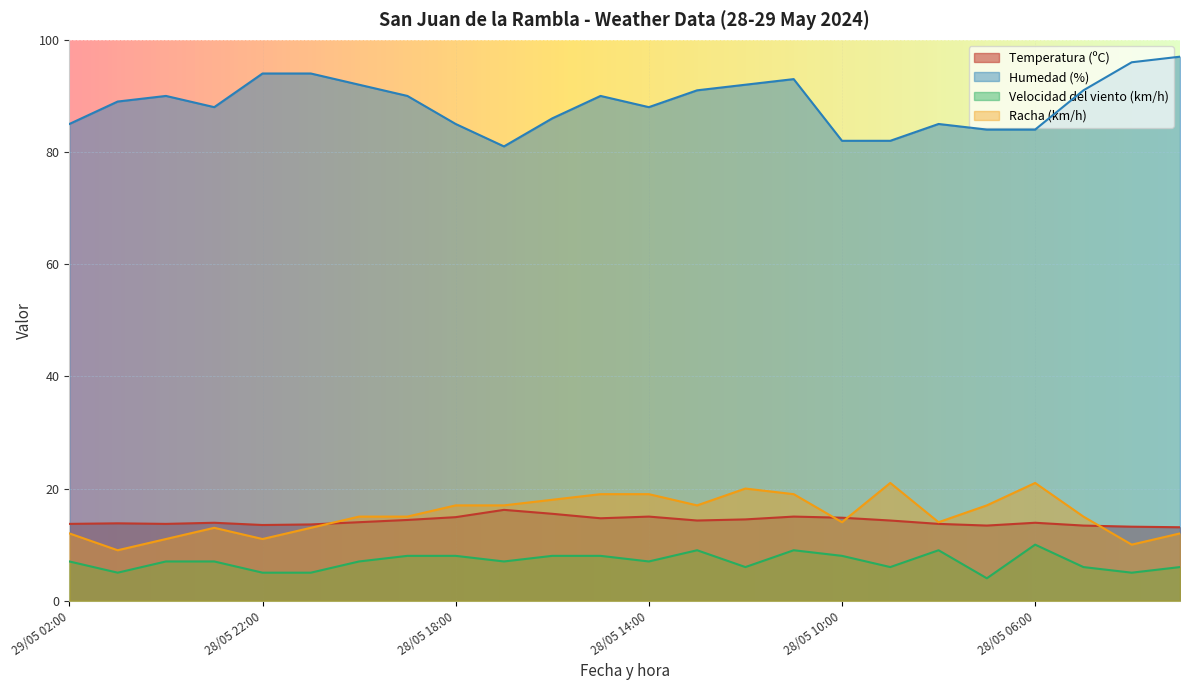

The Temperatura (ºC) series shows 13.9 at 28/05 06:00. True or false?

True